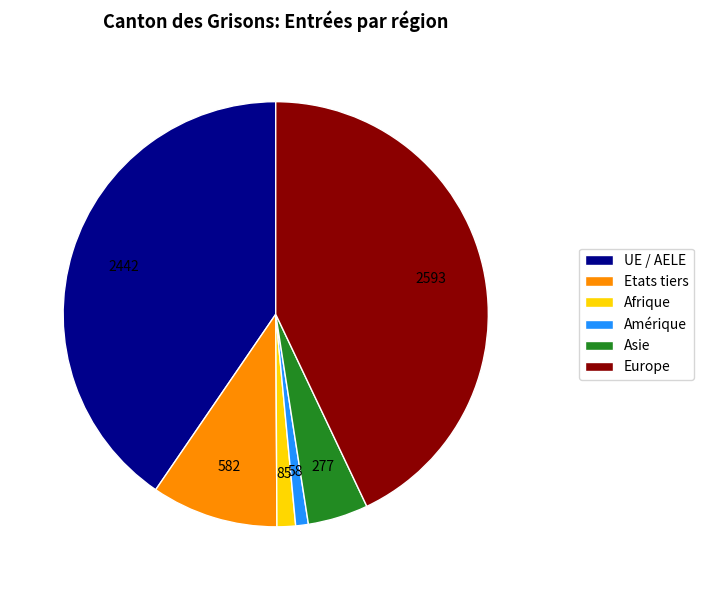

Is Amérique the majority of the pie?

No